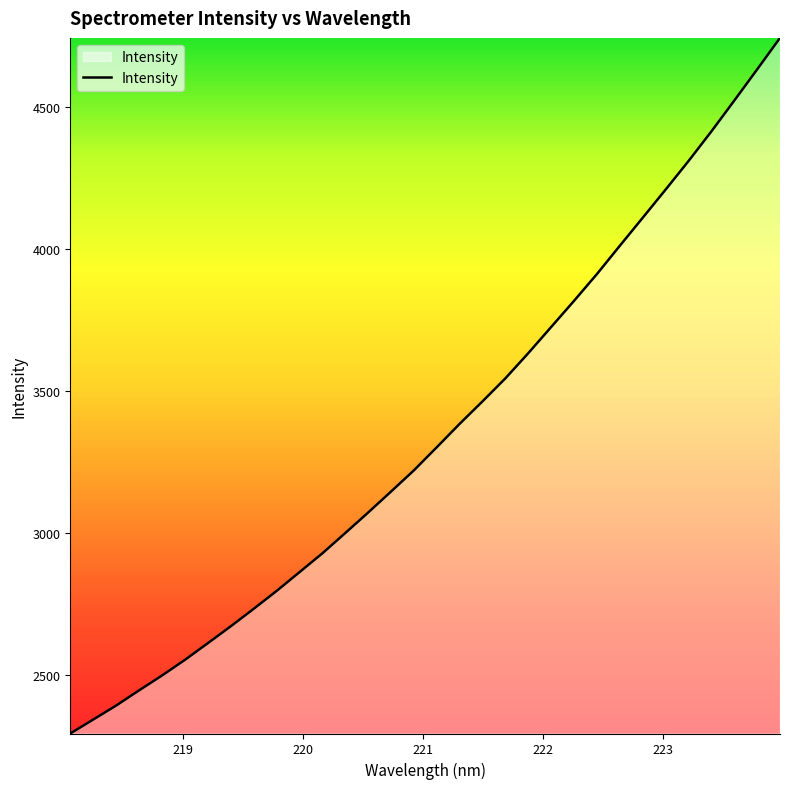

How many lines are shown in the chart?

1